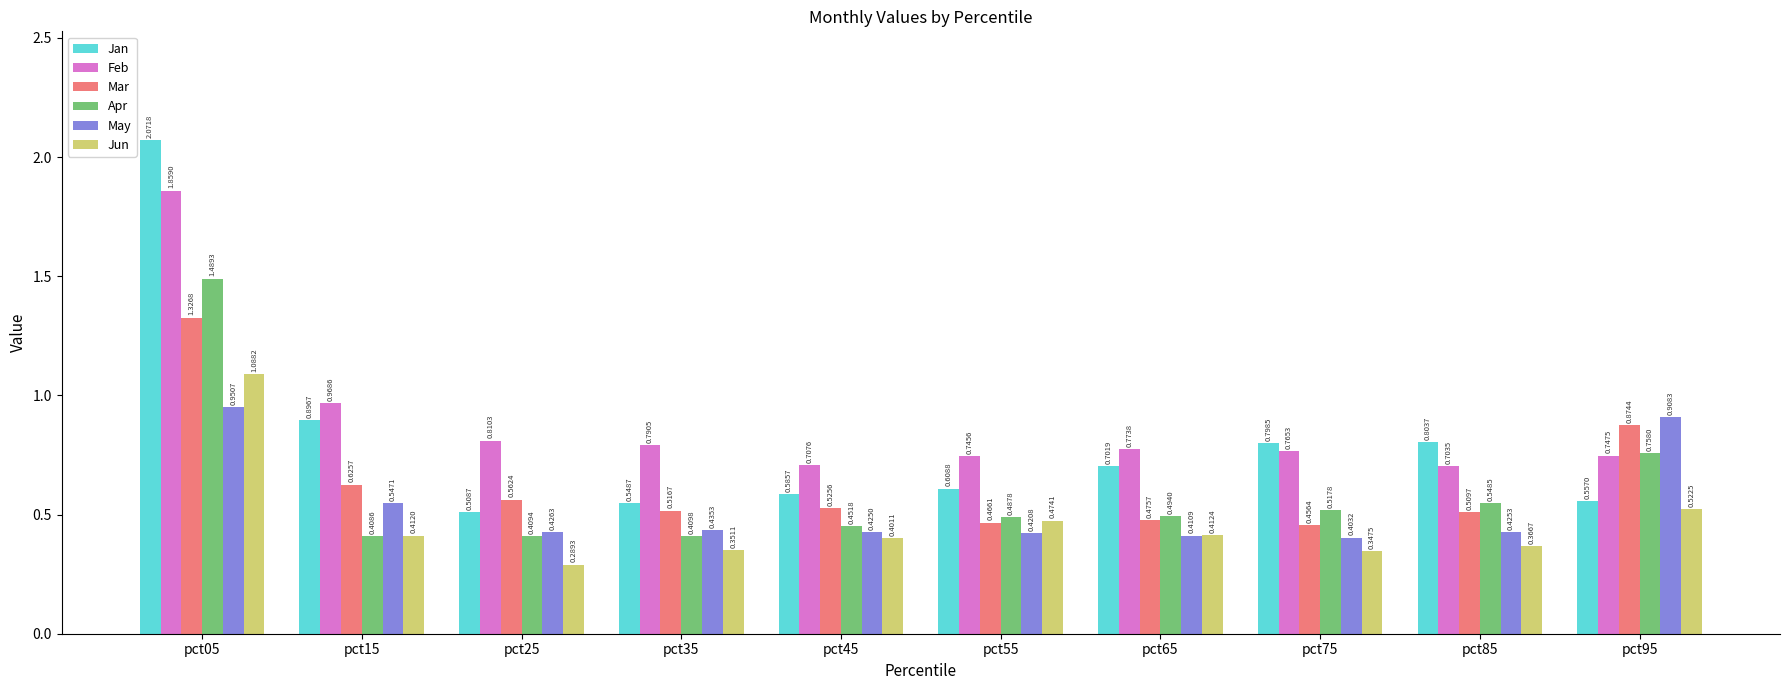

At which category is the sum across all series the highest?

pct05